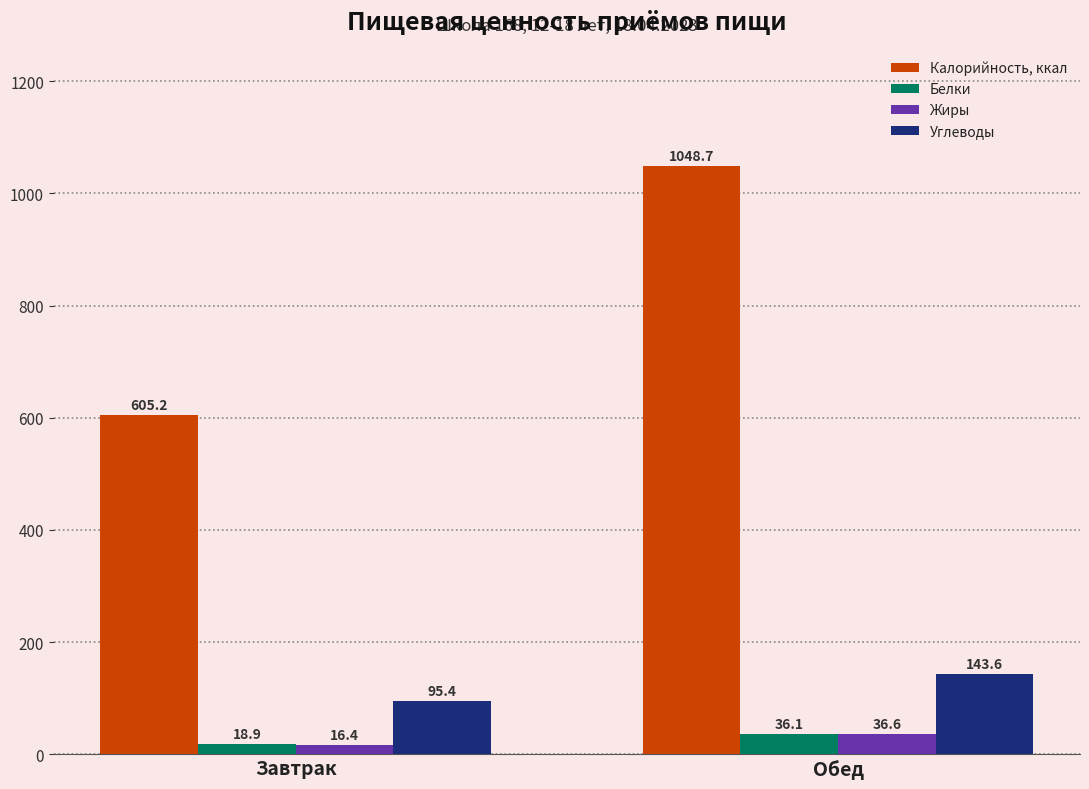

What position from the right is Обед?

1